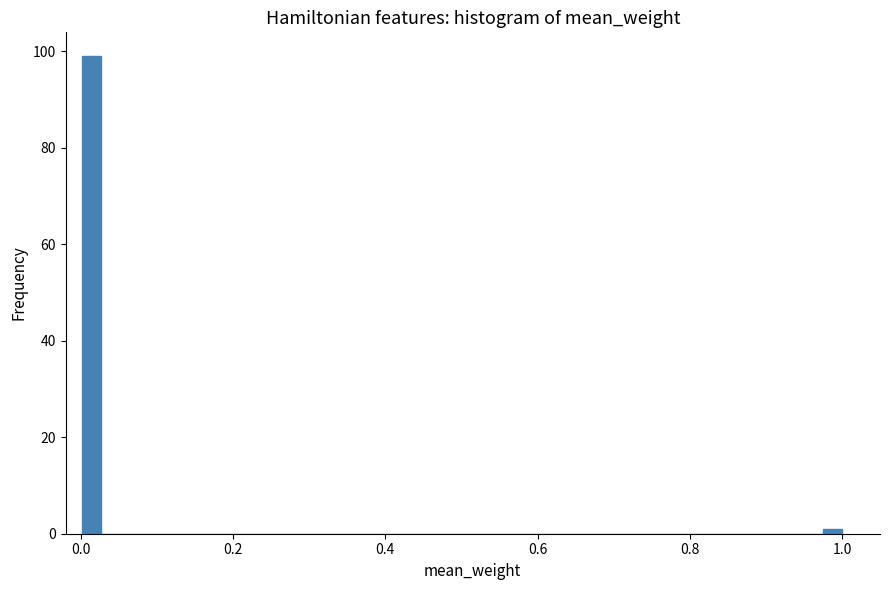

Around what value on the x-axis is the tallest bar? Give the approximate position of its centre, as read against the axis.

0.02